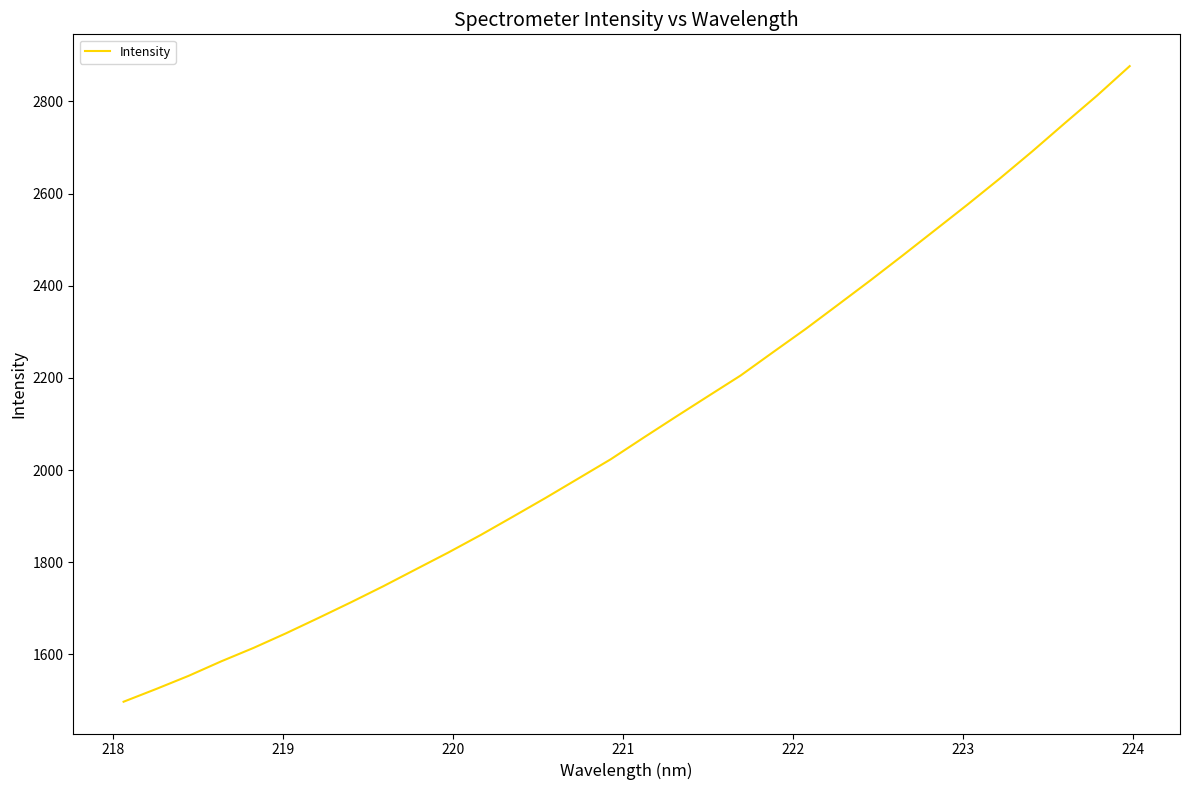

What is the average value?

2096.4